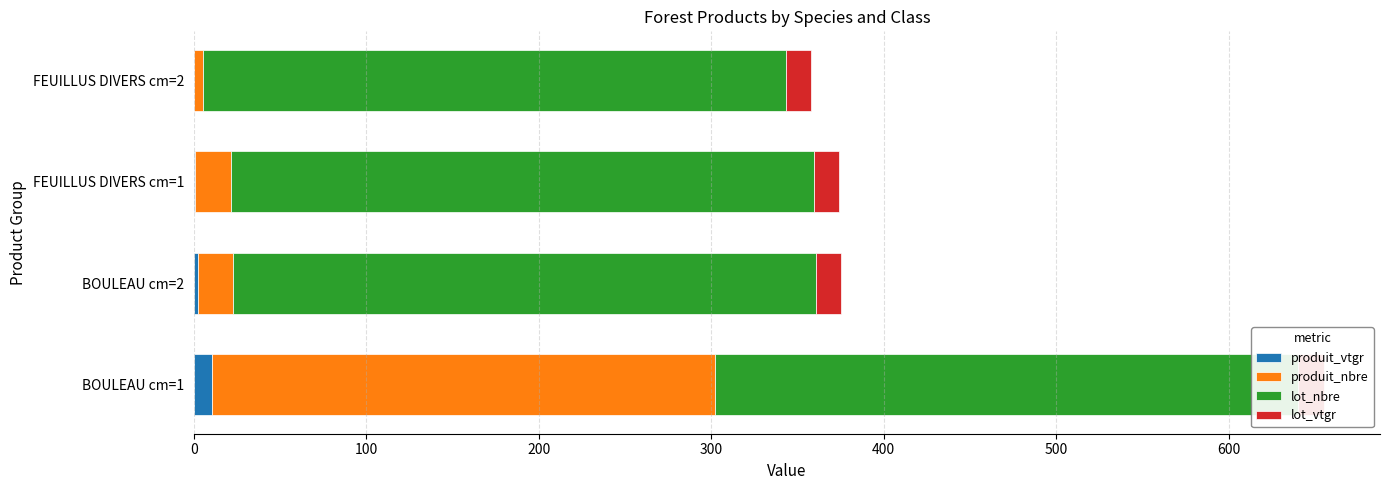

What is the total value across all series at 300?

6.7